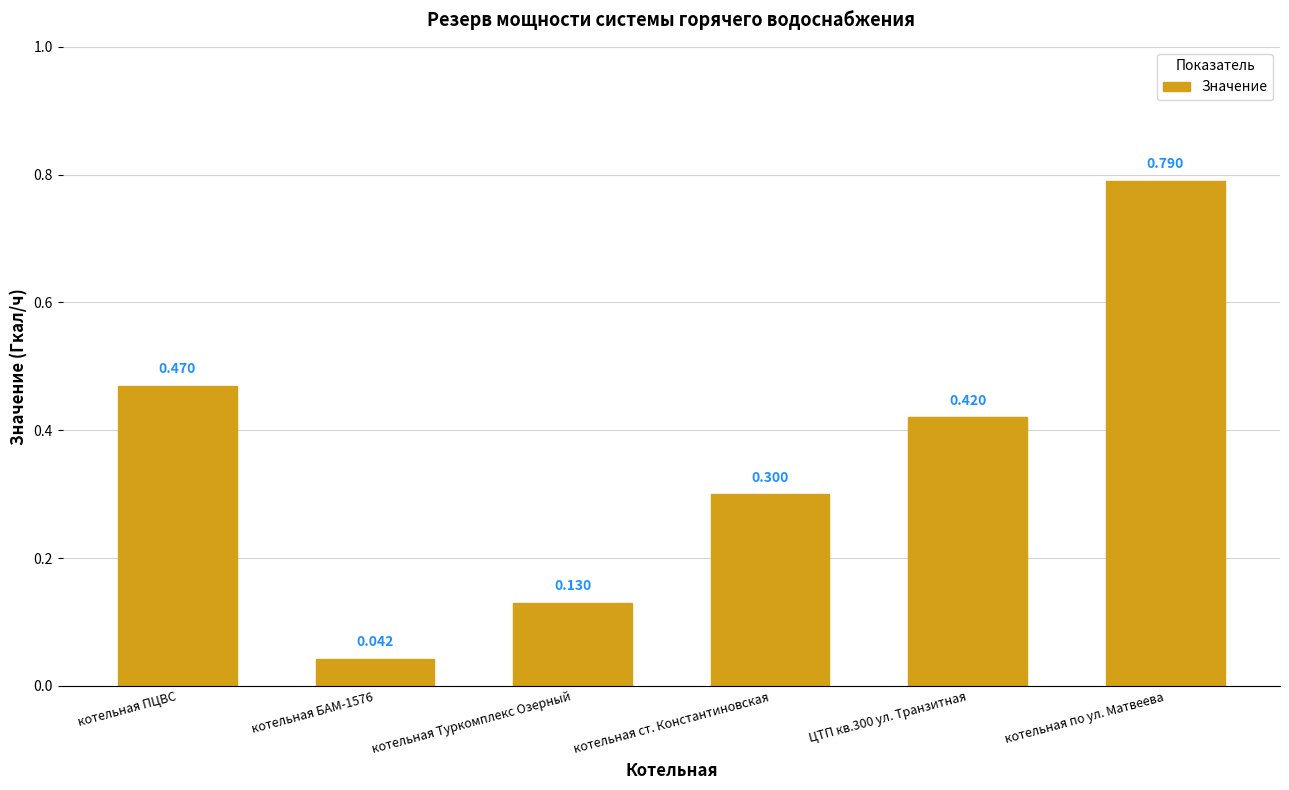

Which has a higher value, котельная ст. Константиновская or котельная по ул. Матвеева?

котельная по ул. Матвеева